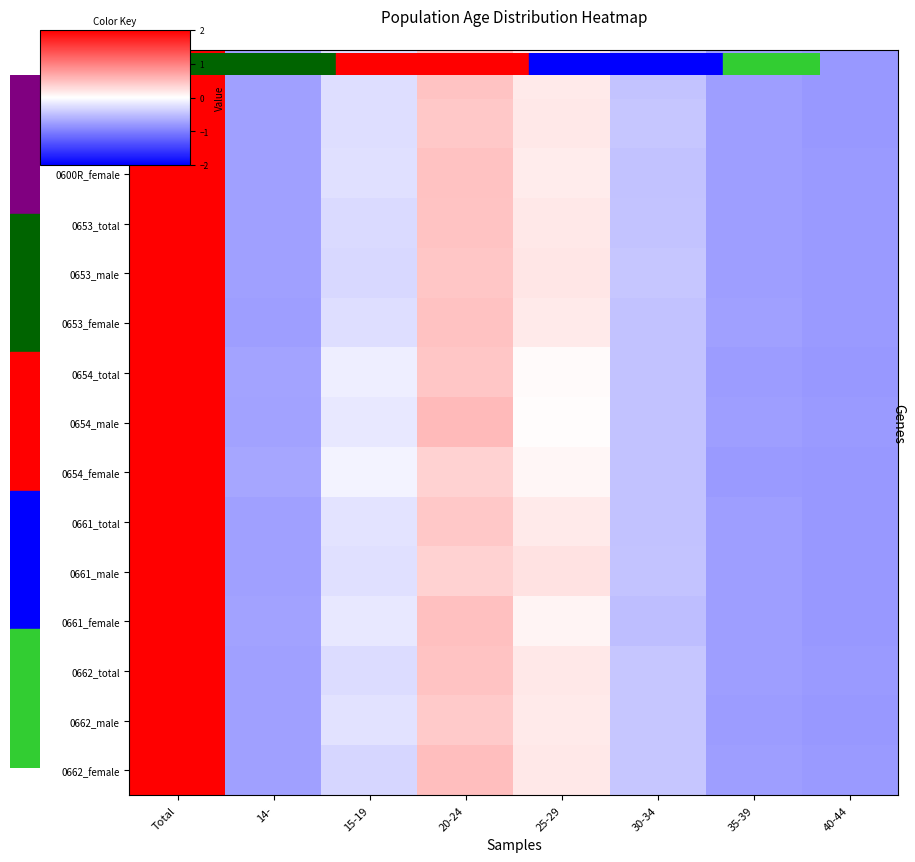

How many data points does each series have?

8